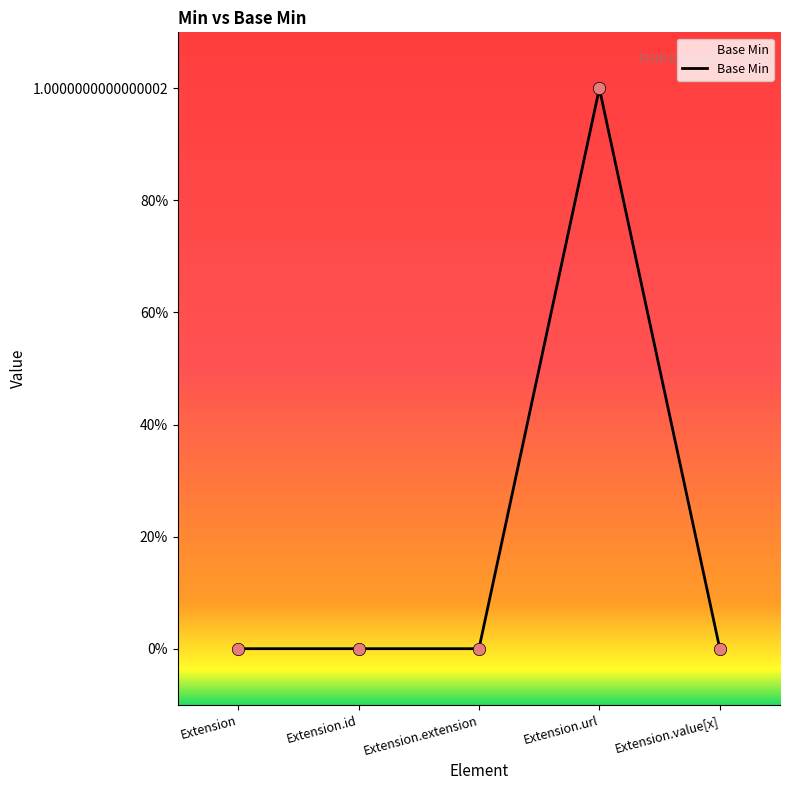

What is the change in value from Extension.id to Extension.url?

+1